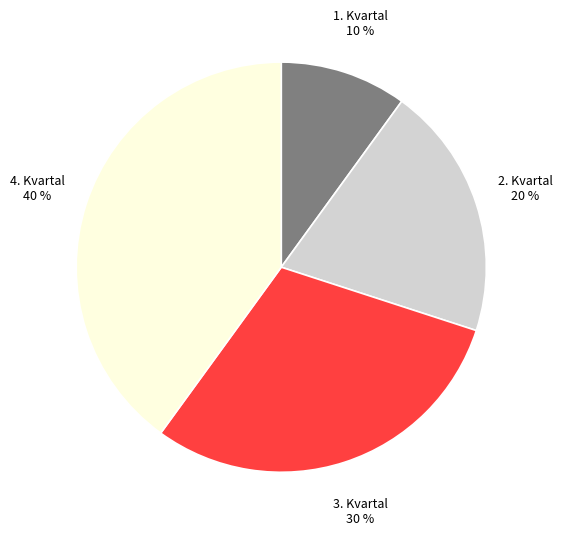

What percentage is the 4. Kvartal slice, to the nearest percent?

40%